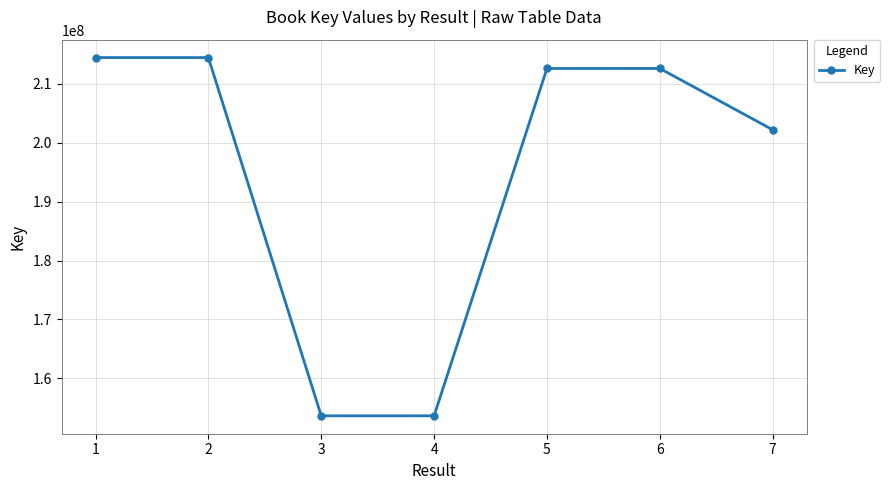

Does the chart display data point markers on the line(s)?

Yes